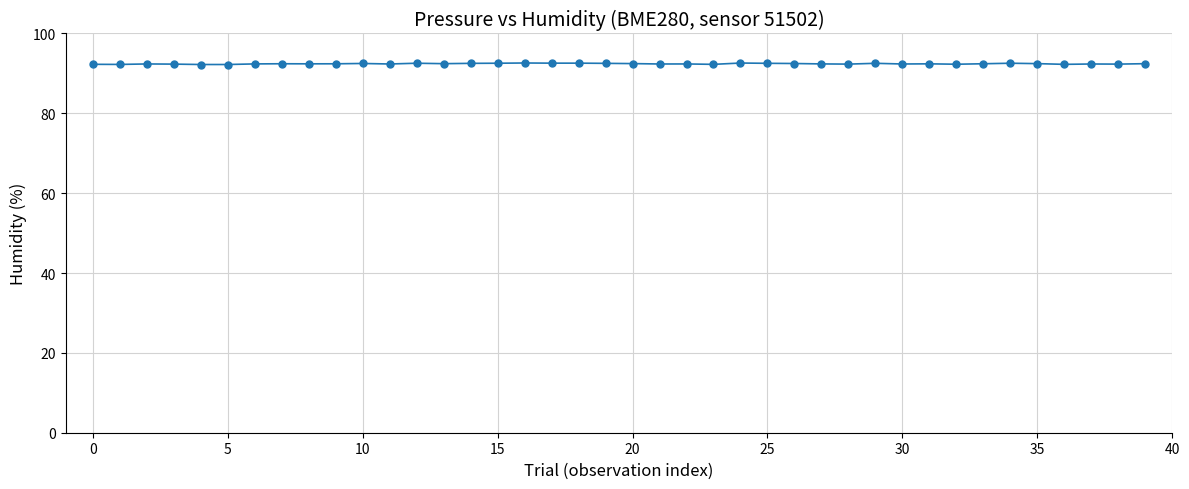

What is the value of the 27th point from the left?

92.5